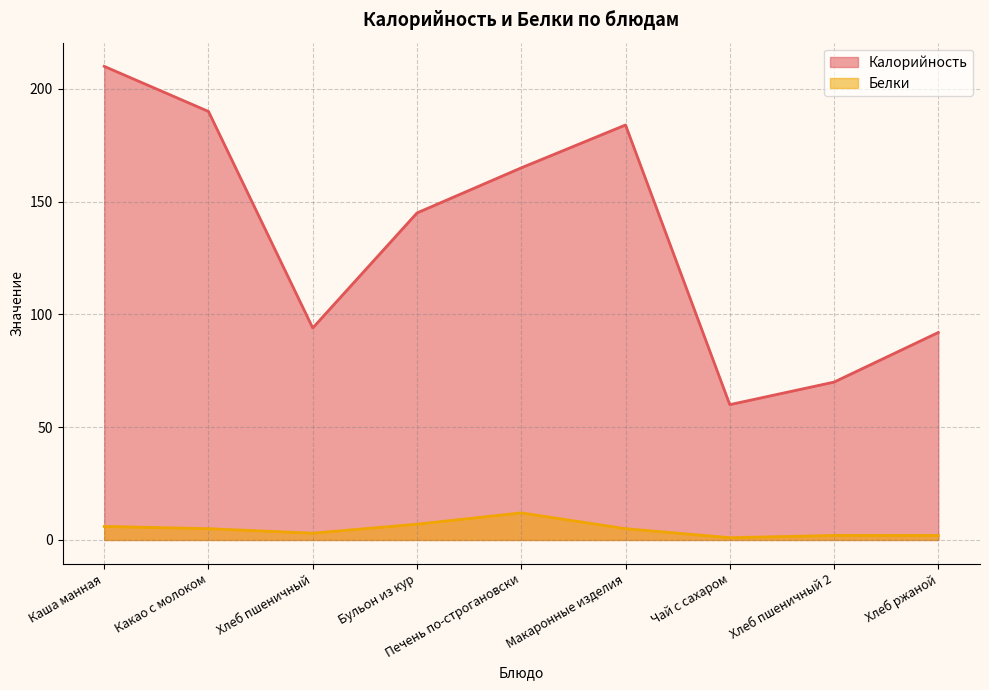

How many distinct data groups are displayed?

2